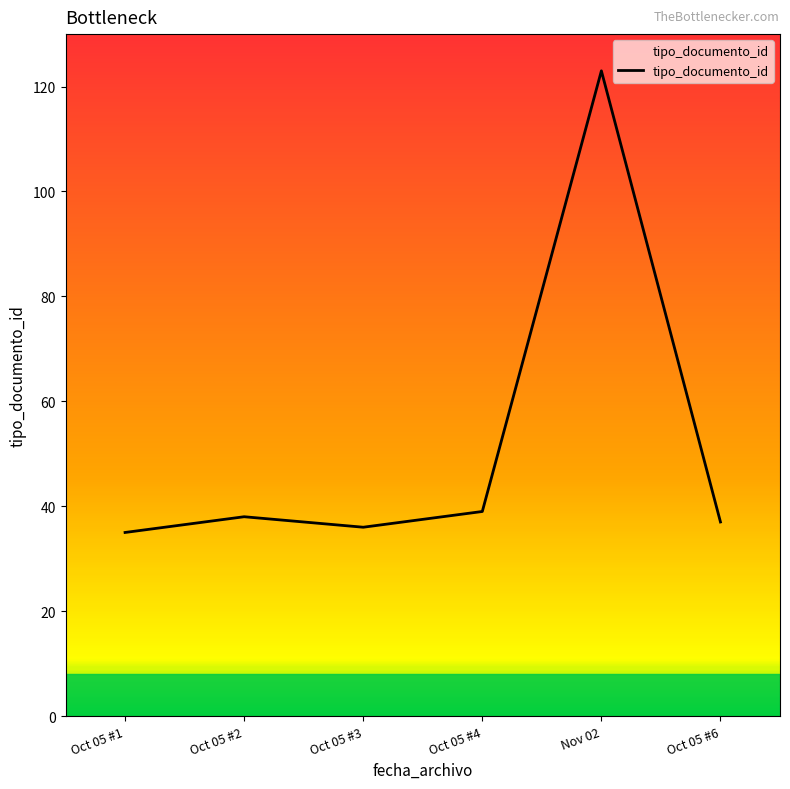

True or false: the data has more than 0 interior local peaks.

True